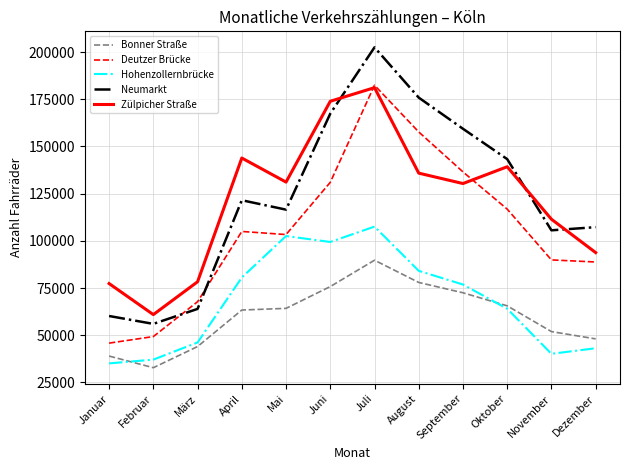

Is it true that Hohenzollernbrücke equals 80577 at April?

True